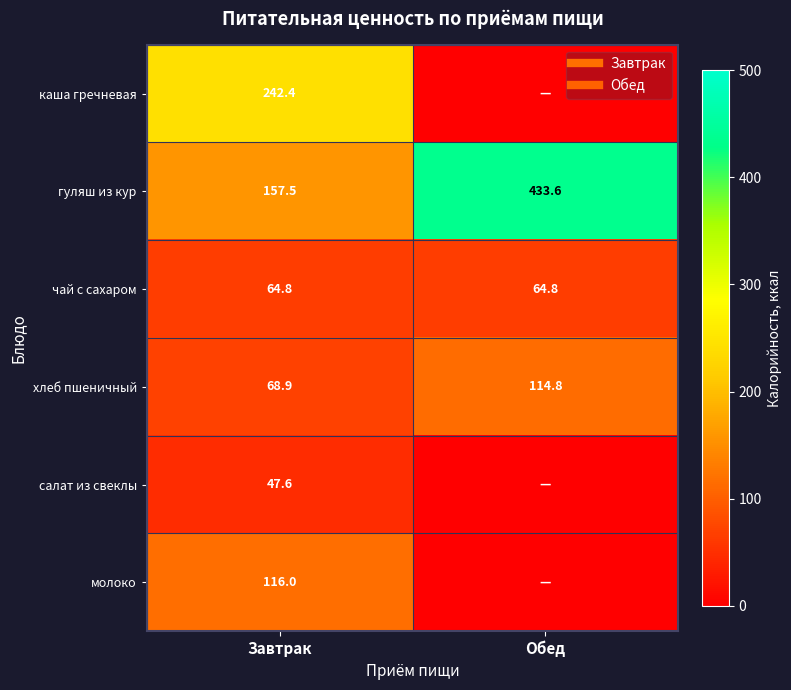

Is it true that хлеб пшеничный equals 114.8 at Обед?

True